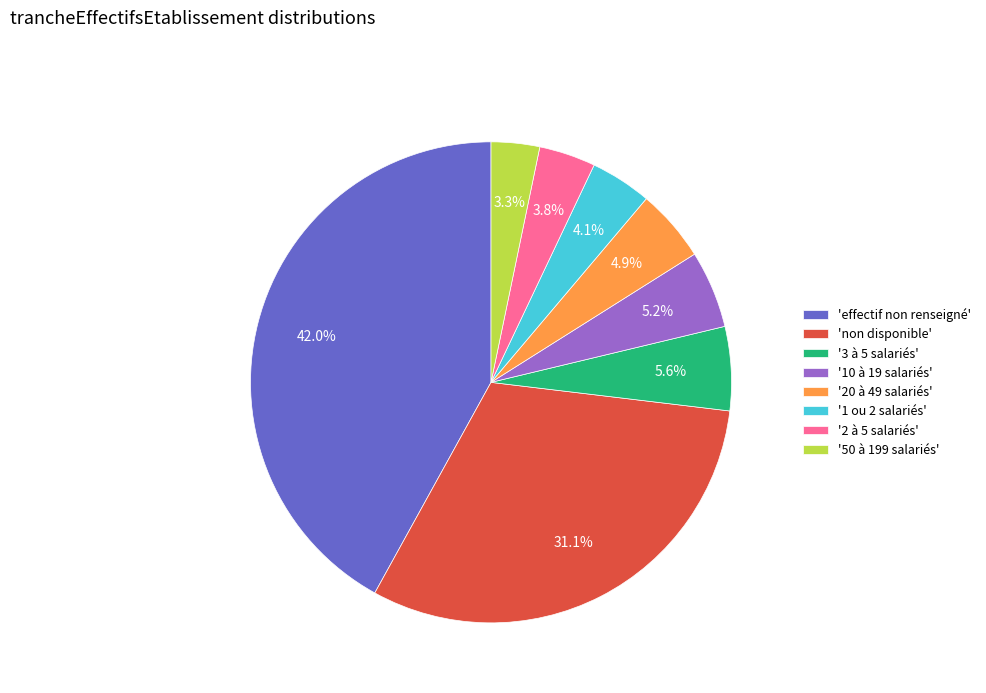

Is there any slice that represents more than half of the pie?

No